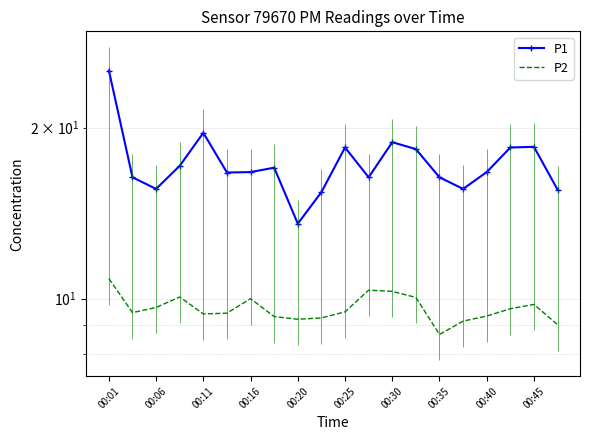

True or false: P1 and P2 intersect in this chart.

False